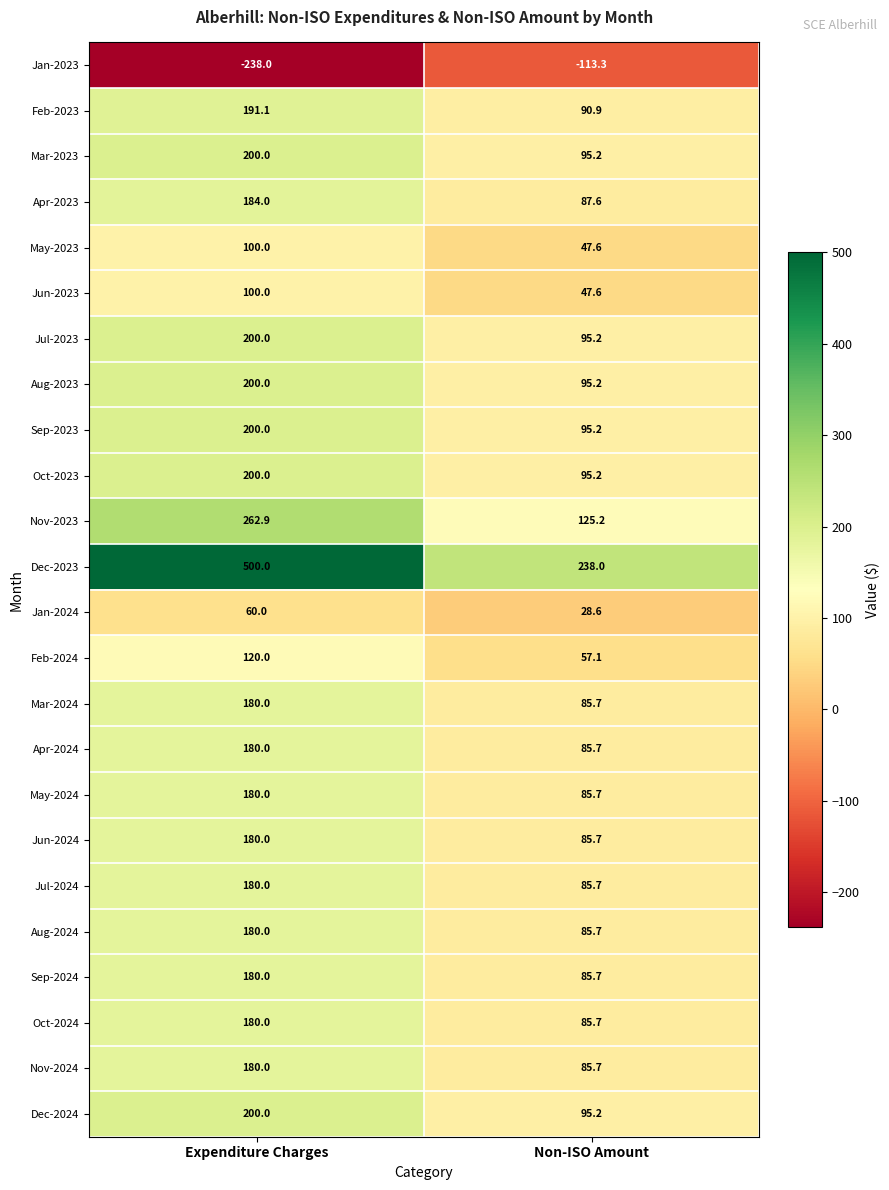

True or false: May-2023 has a value of 100.0 at Expenditure Charges.

True